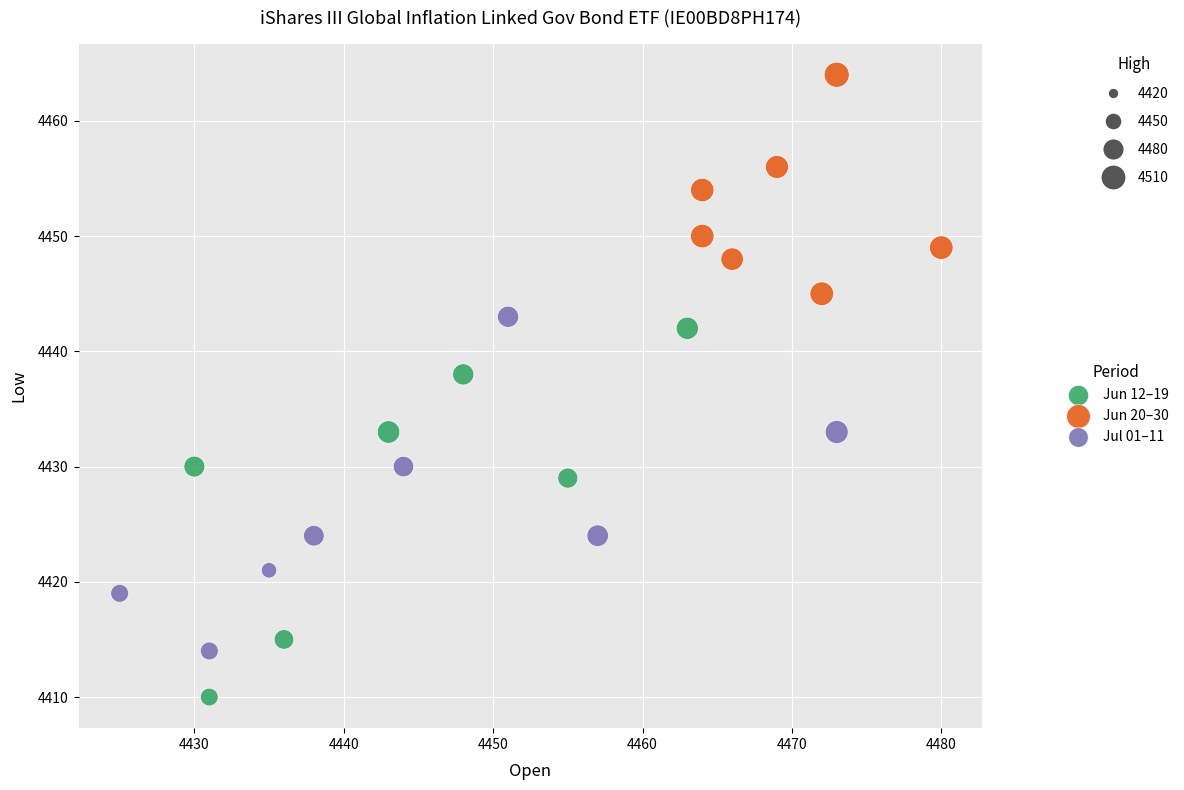

Which series reaches the minimum Y coordinate?

Jun 12–19